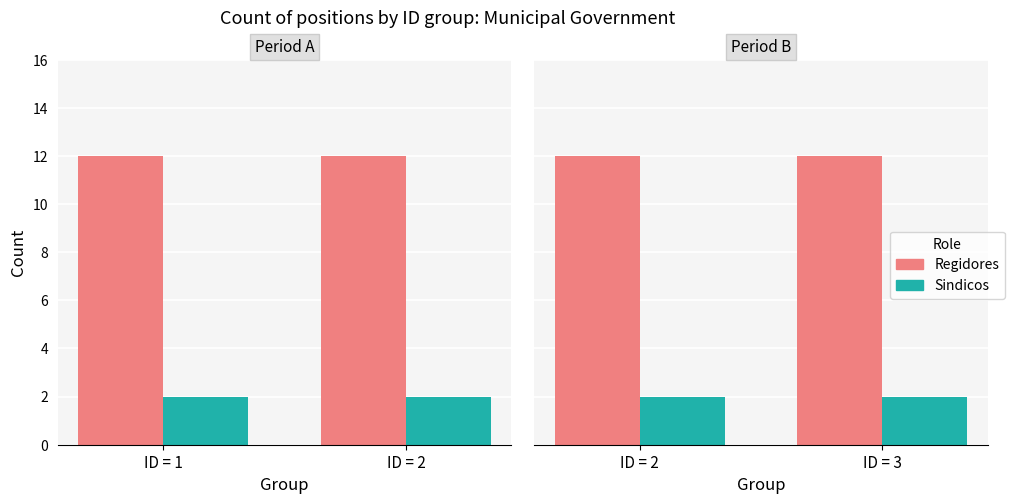

Which category has the highest value in the Sindicos series?

ID = 2